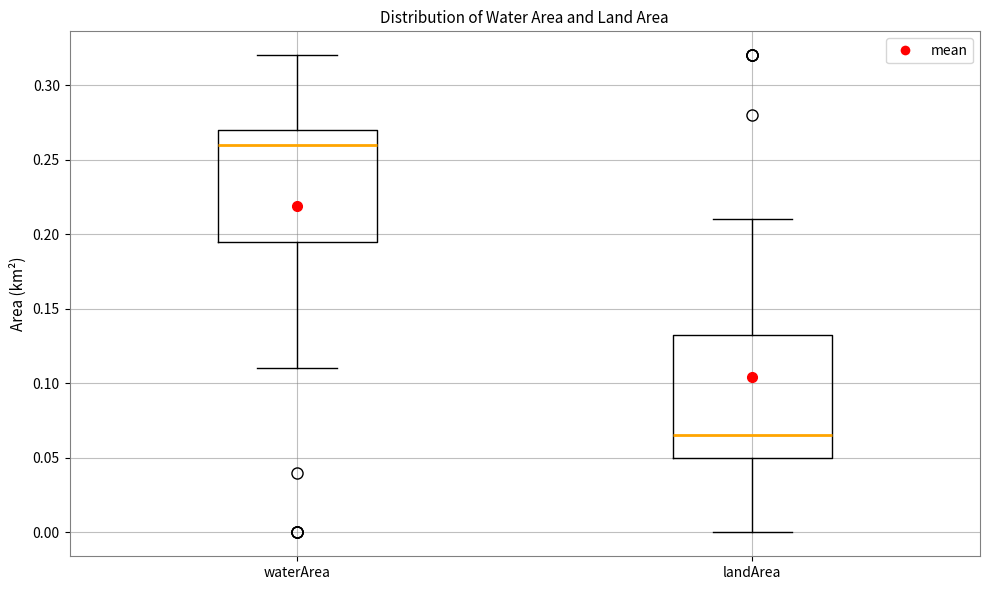

Reading left to right, read every box against the y-axis: the position of its median line, the range the box covers, and the ends of its whiskers. The values are not printed on the chart, so give them approximately, as read against the axis.

waterArea: median 0.260, box 0.195 to 0.270, whiskers 0.110 to 0.320
landArea: median 0.065, box 0.050 to 0.135, whiskers 0.000 to 0.210